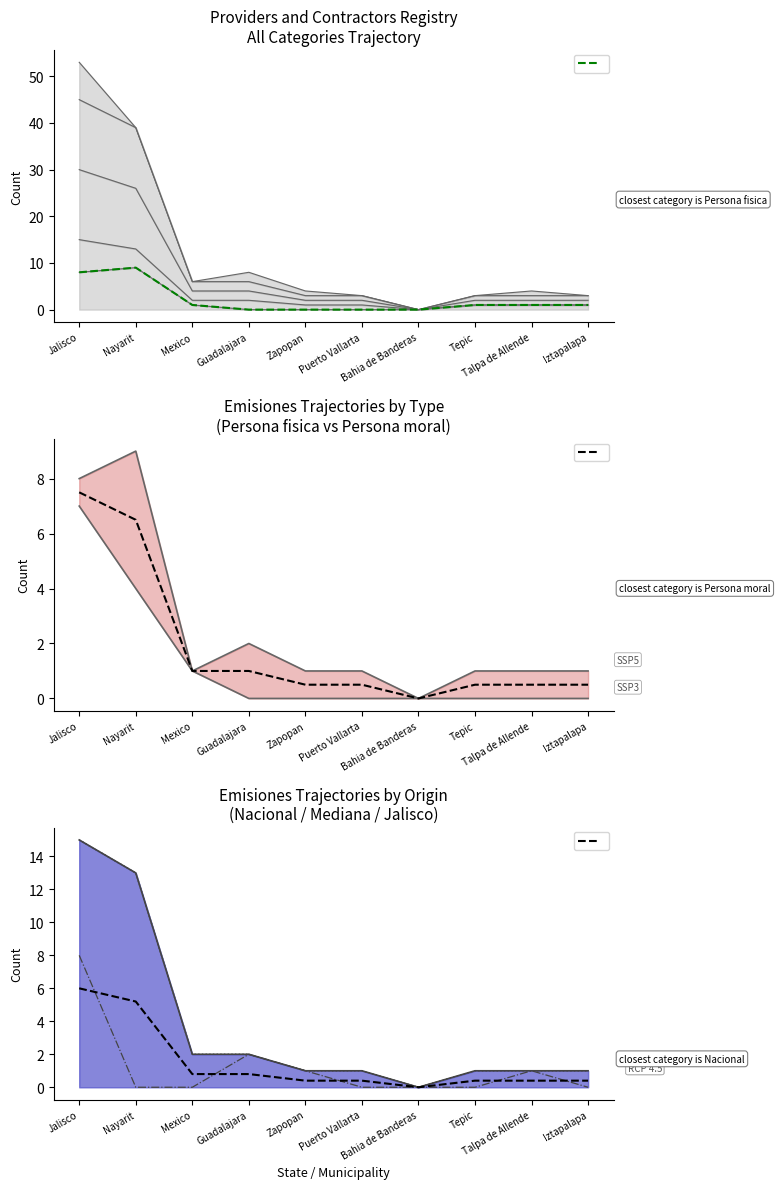

Reading left to right, what are all the values shown in this chart?

considered+committed: 6.0	5.2	0.8	0.8	0.4	0.4	0.0	0.4	0.4	0.4
Persona fisica: 8.0	9.0	1.0	0.0	0.0	0.0	0.0	1.0	1.0	1.0
Persona moral: 7.0	4.0	1.0	2.0	1.0	1.0	0.0	0.0	0.0	0.0
Nacional: 15.0	13.0	2.0	2.0	1.0	1.0	0.0	1.0	1.0	1.0
Mediana: 15.0	13.0	2.0	2.0	1.0	1.0	0.0	1.0	1.0	1.0
Jalisco_state: 8.0	0.0	0.0	2.0	1.0	0.0	0.0	0.0	1.0	0.0